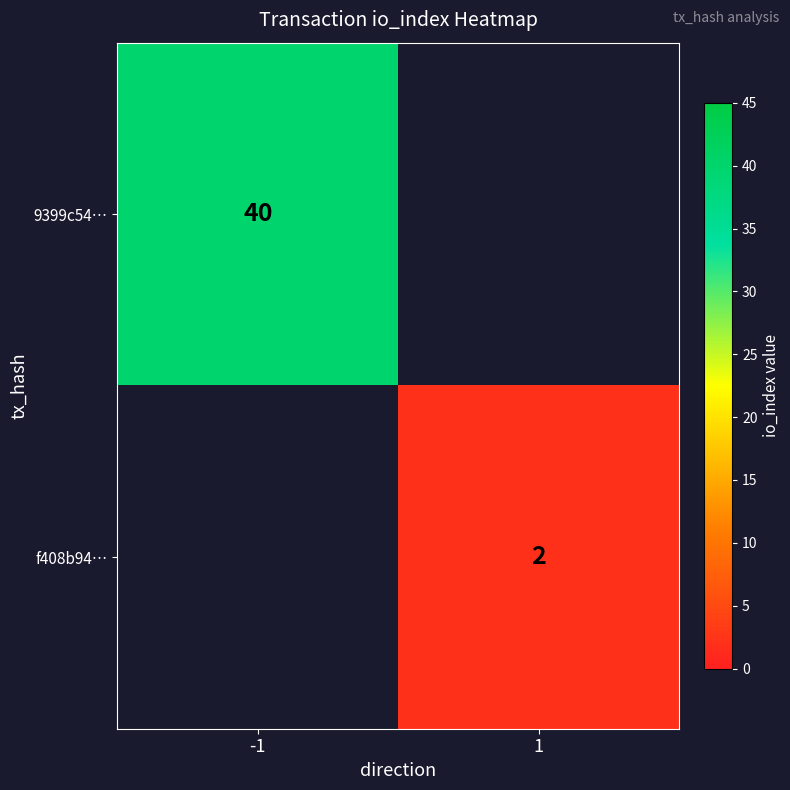

The value of f408b94… at 1 is 2. True or false?

True